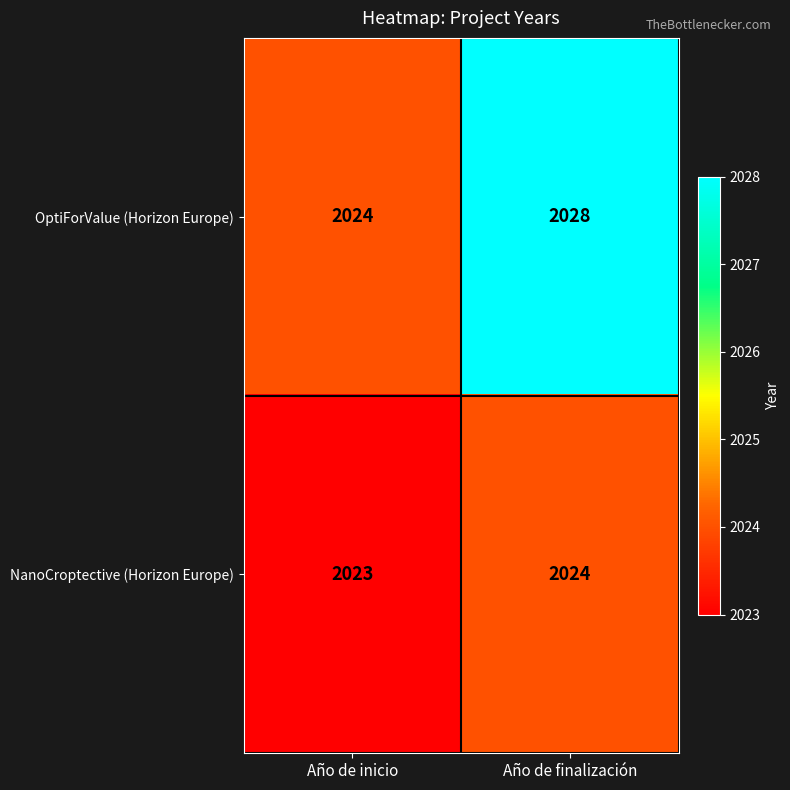

What is the sum of all OptiForValue (Horizon Europe) values?

4052